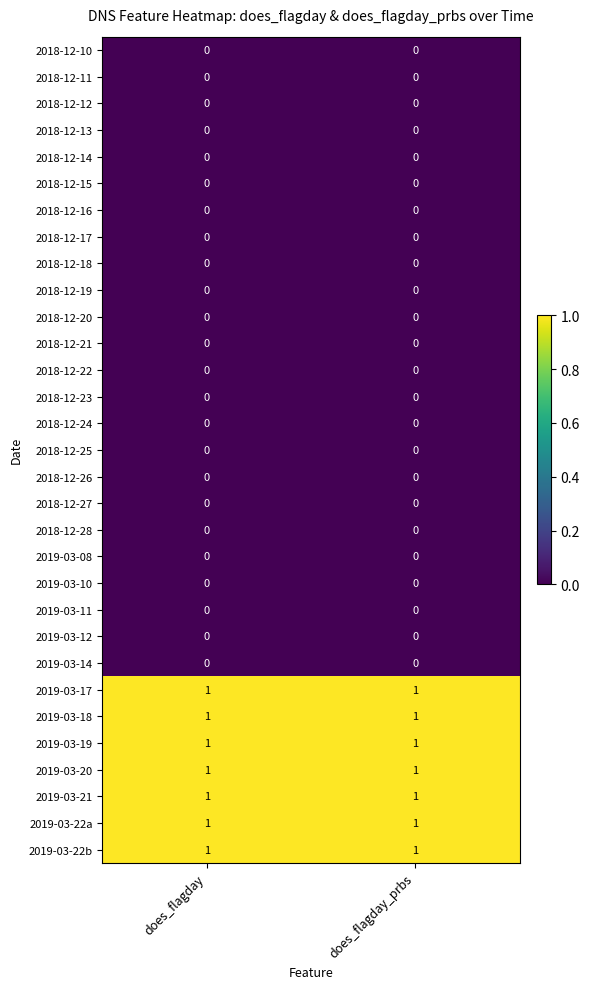

The 2019-03-11 series shows 0 at does_flagday_prbs. True or false?

True